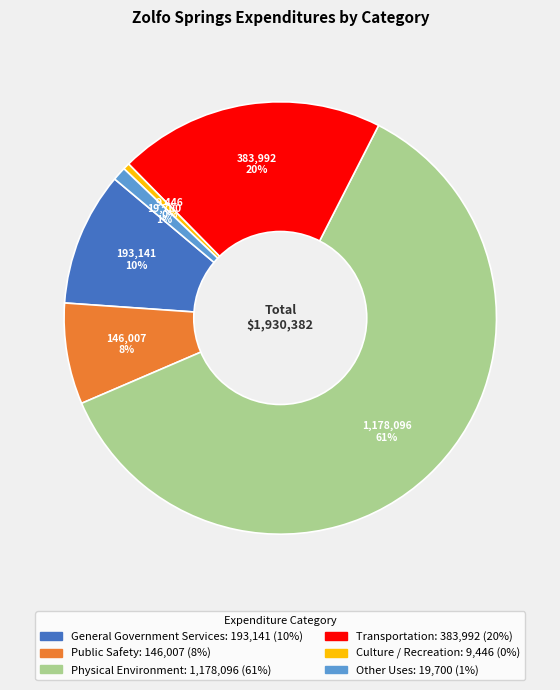

To the nearest percent, what is the difference between the largest and smallest slice percentages?

61%